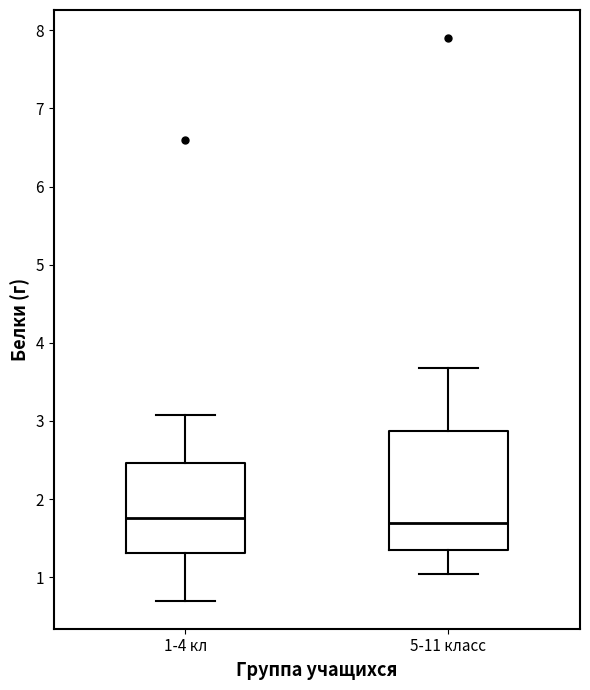

Comparing the boxes themselves (not the whiskers), which one is the tallest?

5-11 класс